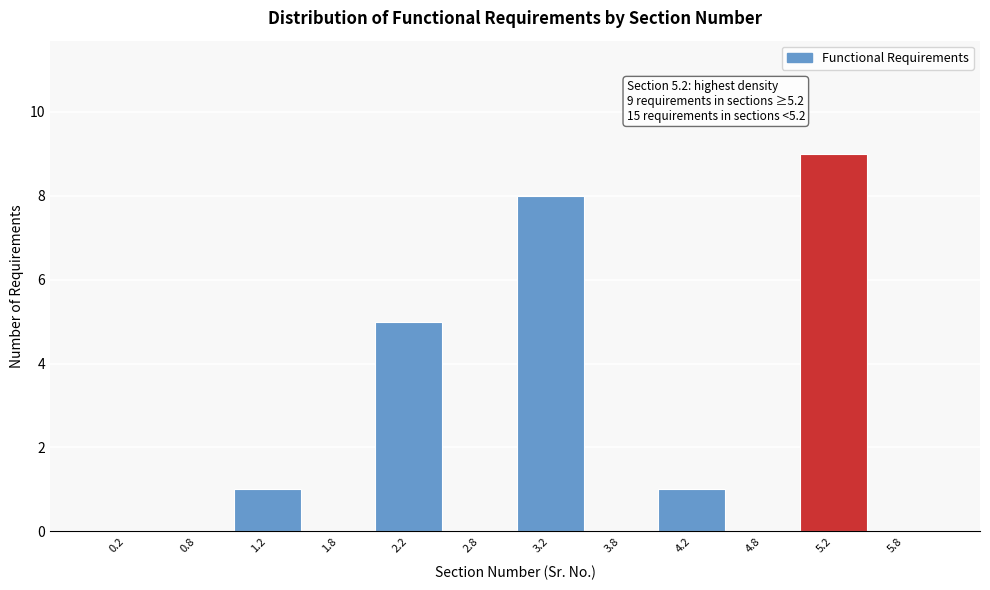

Which range on the x-axis has the tallest bar?

5.0 to 5.5